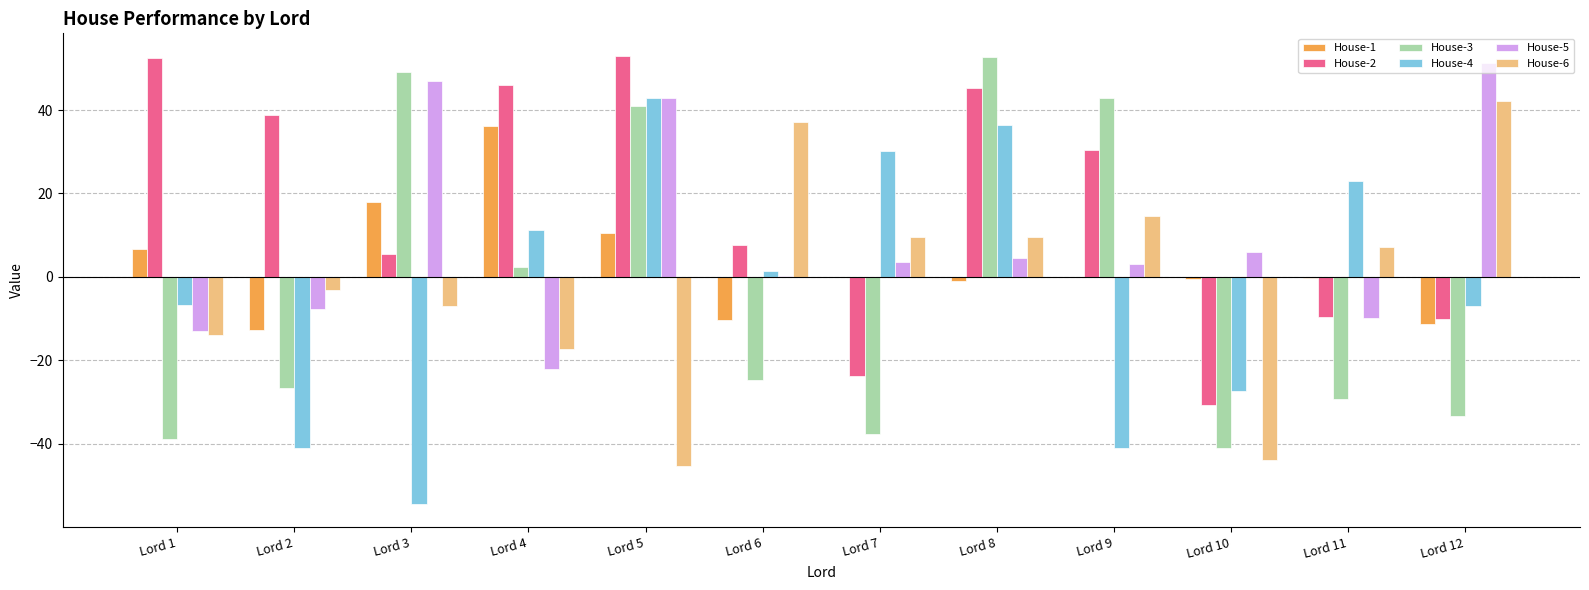

Between Lord 8 and Lord 12, which series saw the biggest shift?

House-3